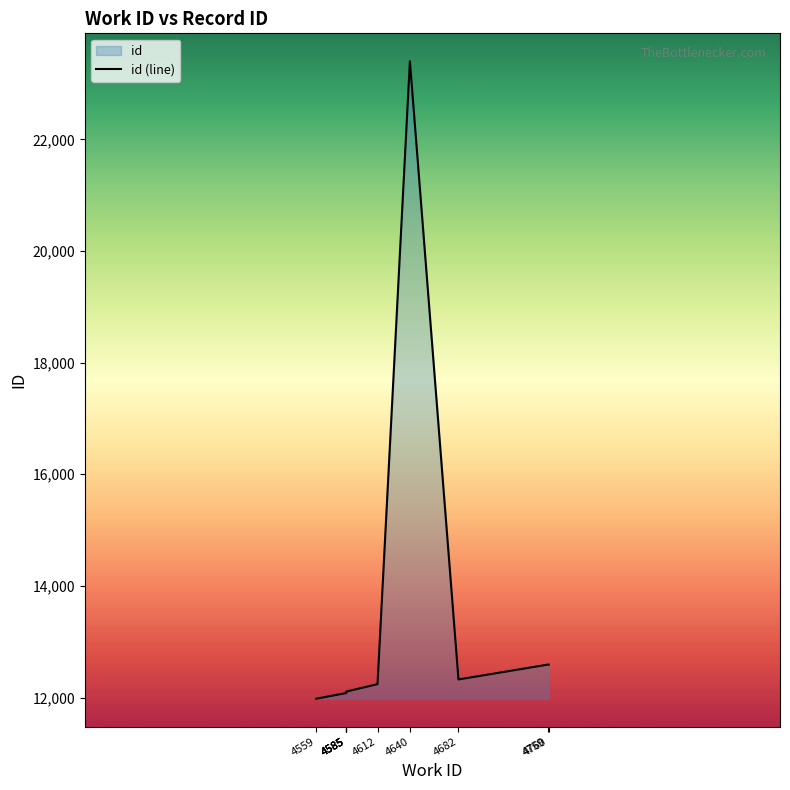

What is the approximate value at 4760, to the nearest 10?

12590